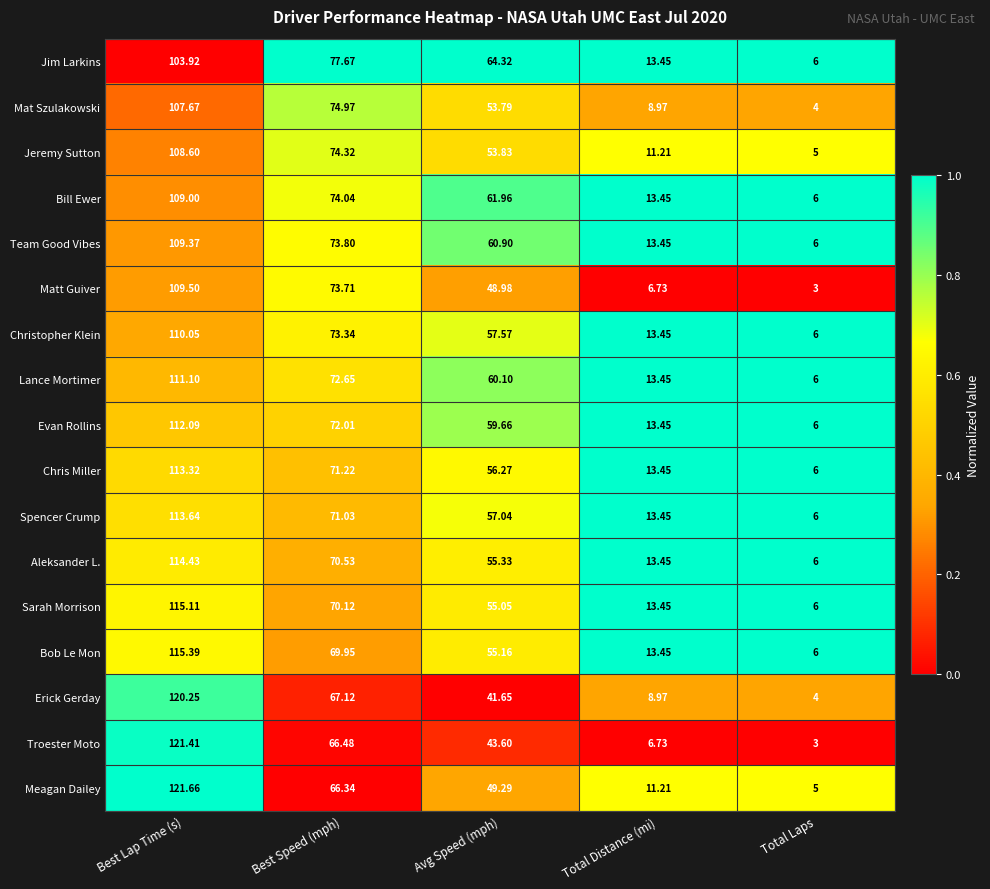

At which category is the sum across all series the highest?

Best Lap Time (s)